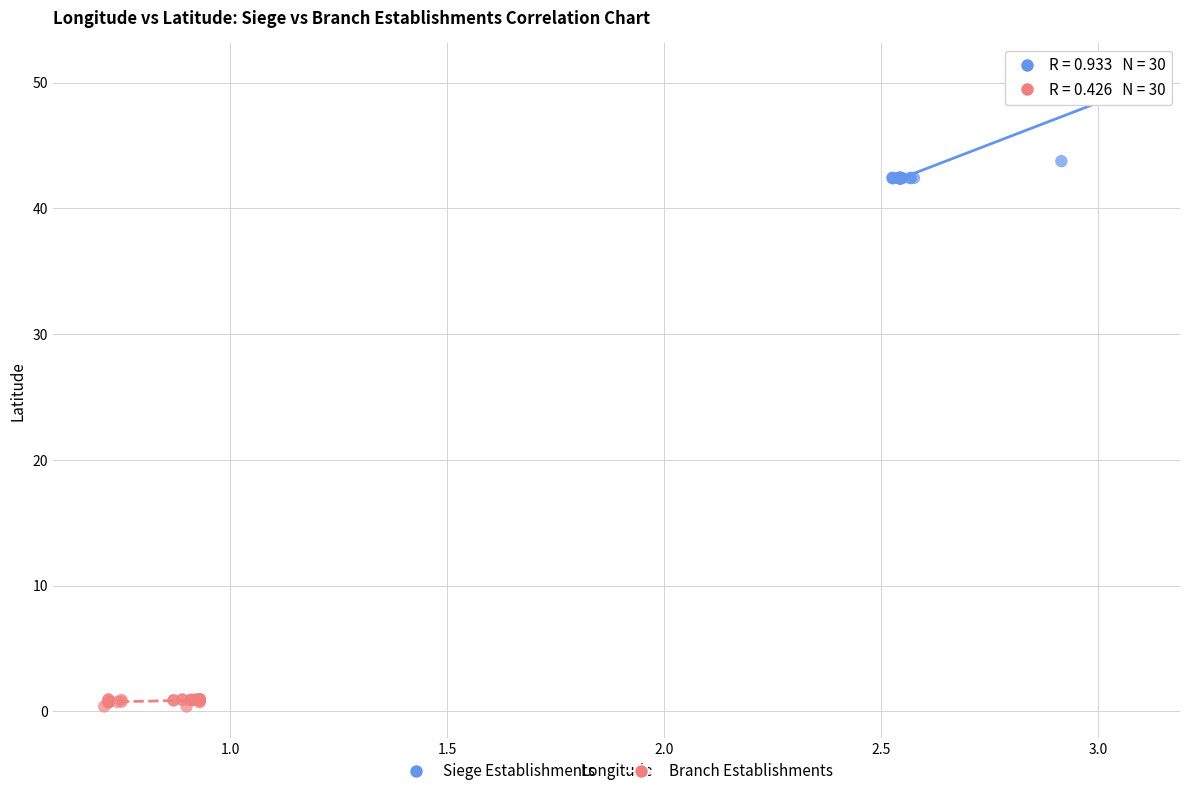

Which series reaches the maximum Y coordinate?

Siege Establishments